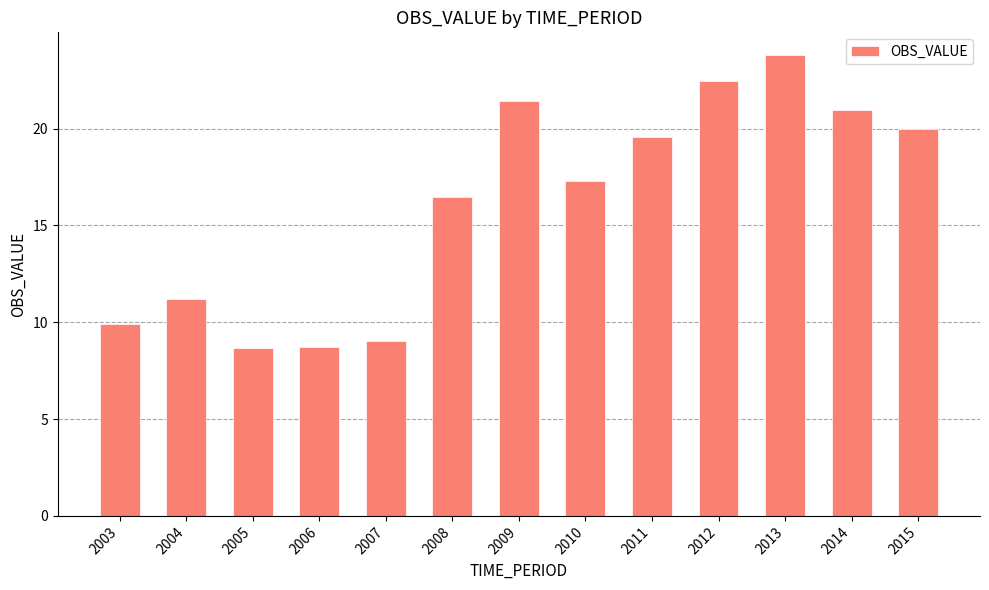

Approximately how many times larger is the value at 2007 compared to 2013?

0.4